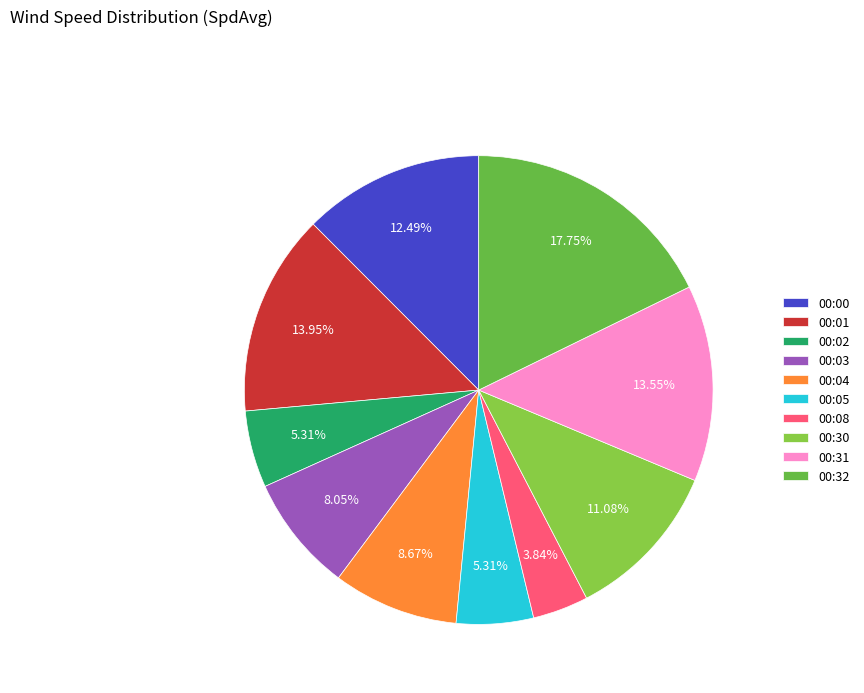

How many segments does this pie chart have?

10